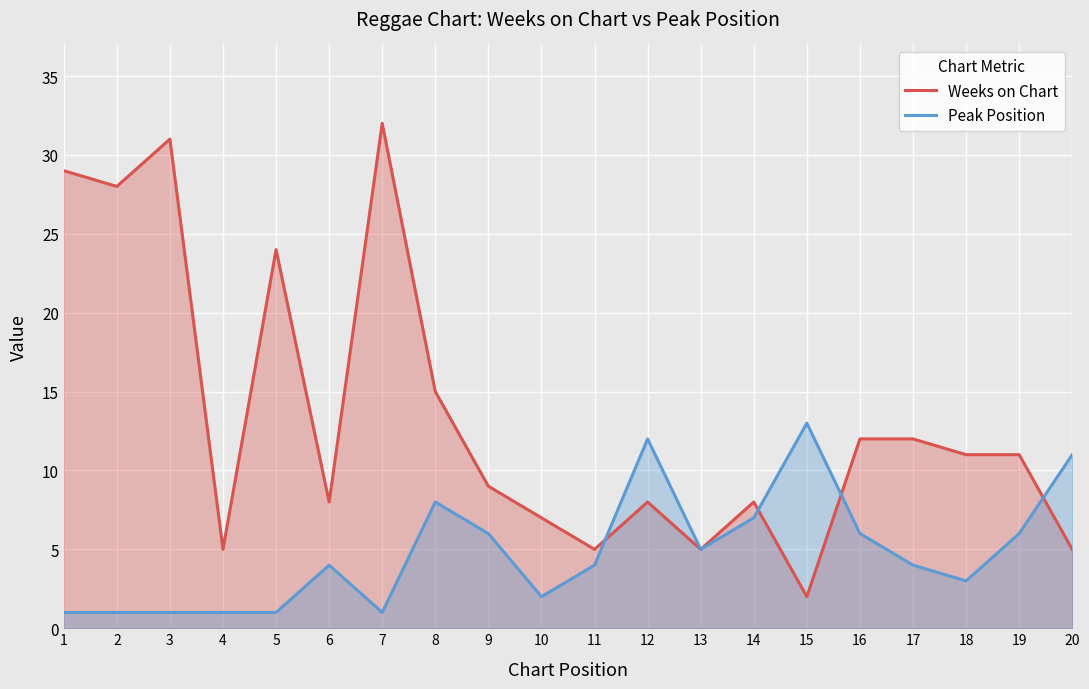

What is the sum of all Weeks on Chart values?

267